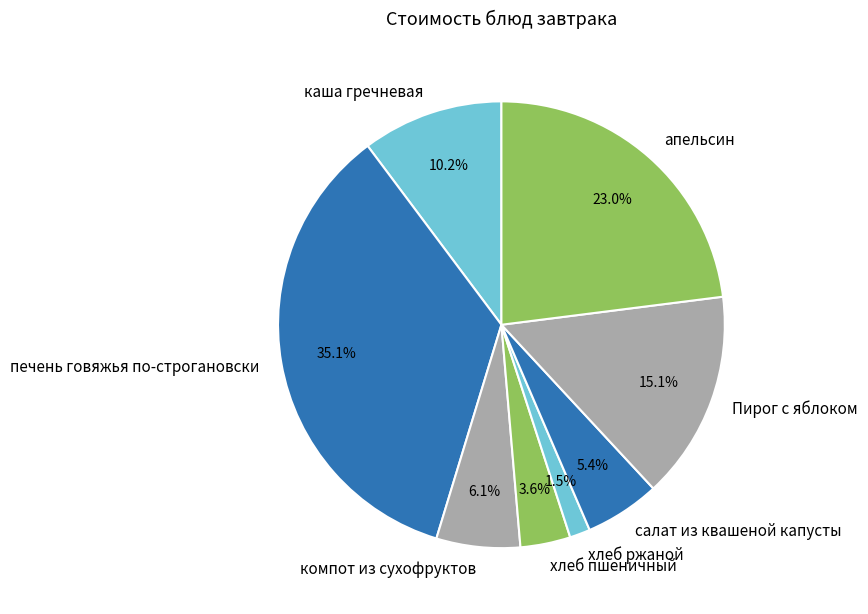

Do салат из квашеной капусты and Пирог с яблоком together represent more than half of the pie?

No